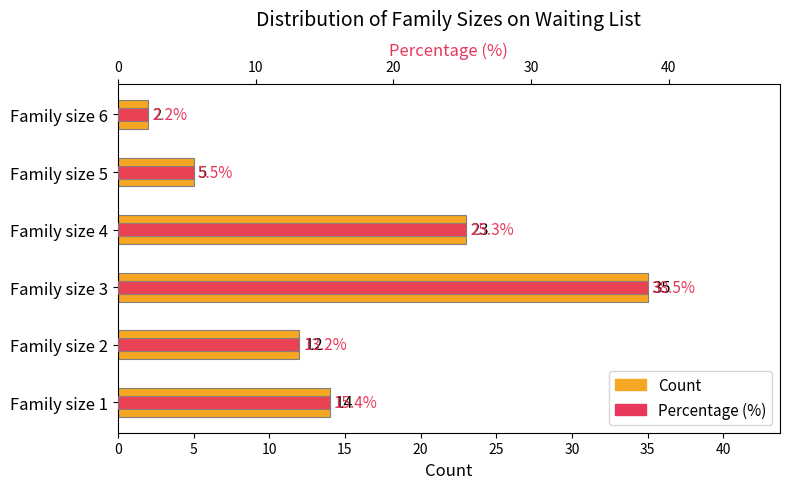

True or false: Percentage (%) has a value of 3.6 at 5.

False